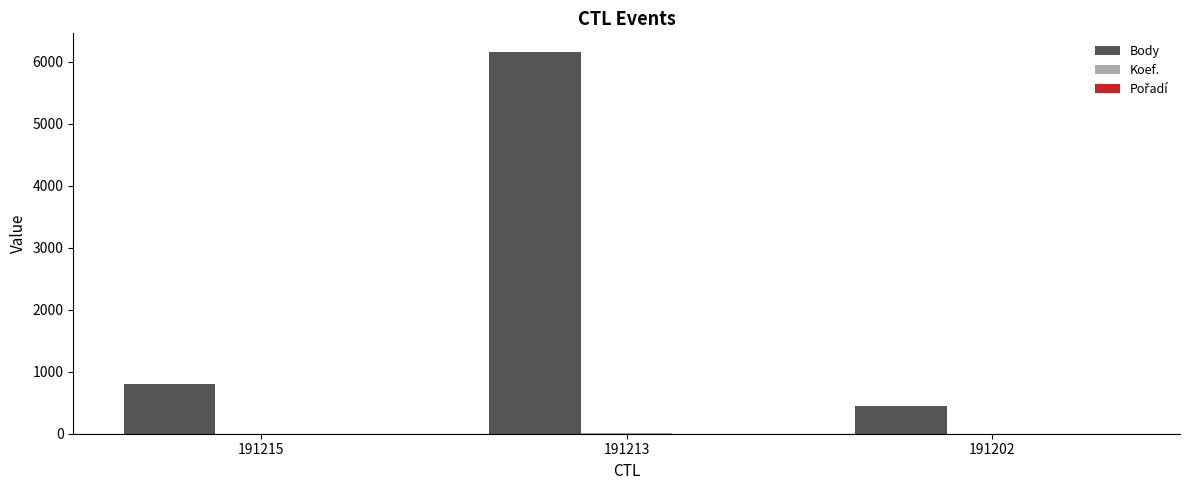

Which series has the largest total across all categories?

Body